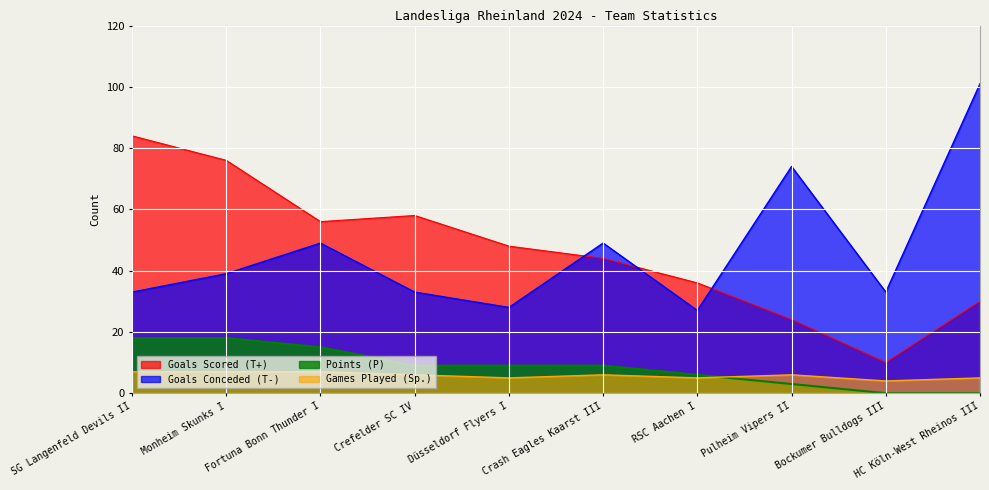

What is the difference between the maximum and minimum values in the Goals Scored (T+) series?

74